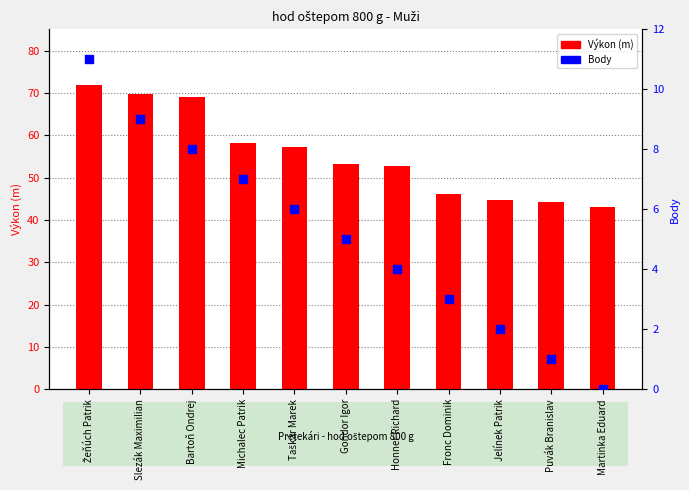

Which series has the largest total across all categories?

Výkon (m)